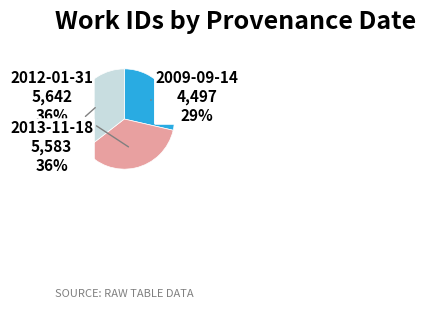

To the nearest percent, what percentage of the pie is 2012-01-31?

36%